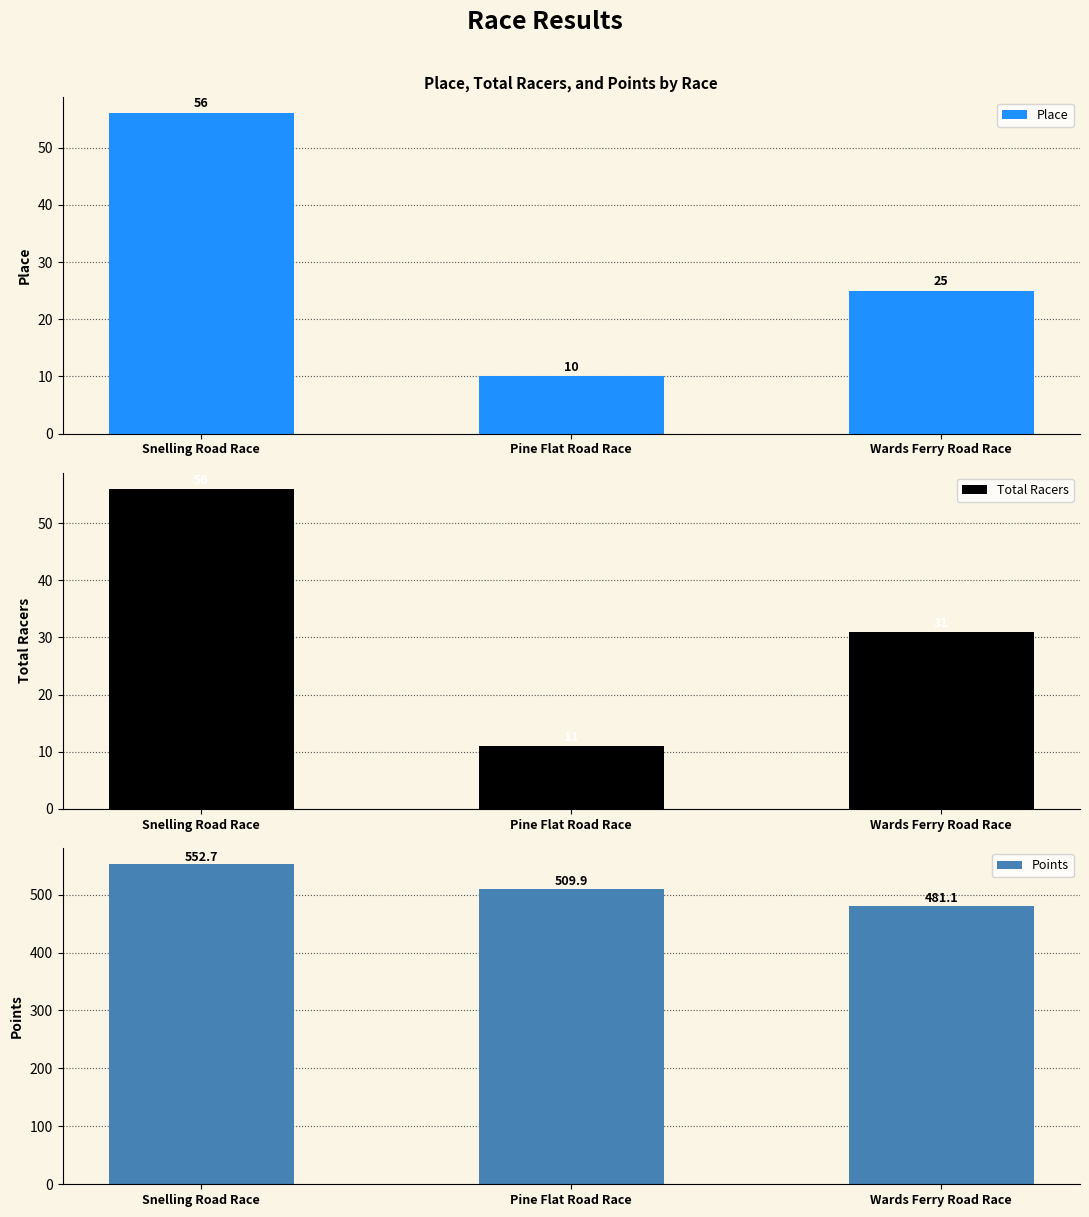

What is the approximate value of Points at Pine Flat Road Race?

509.9